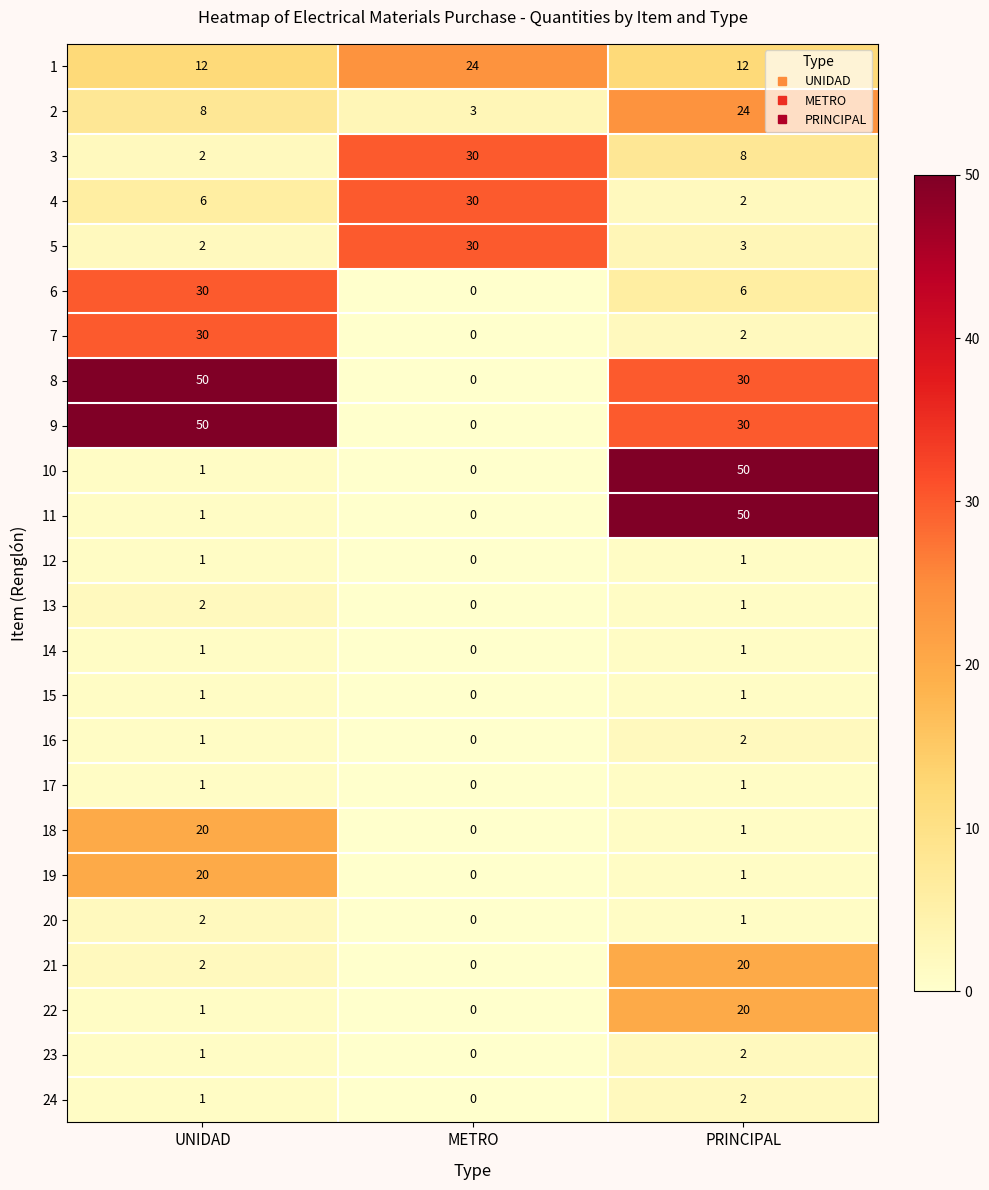

At how many categories does at least one series exceed 35?

2